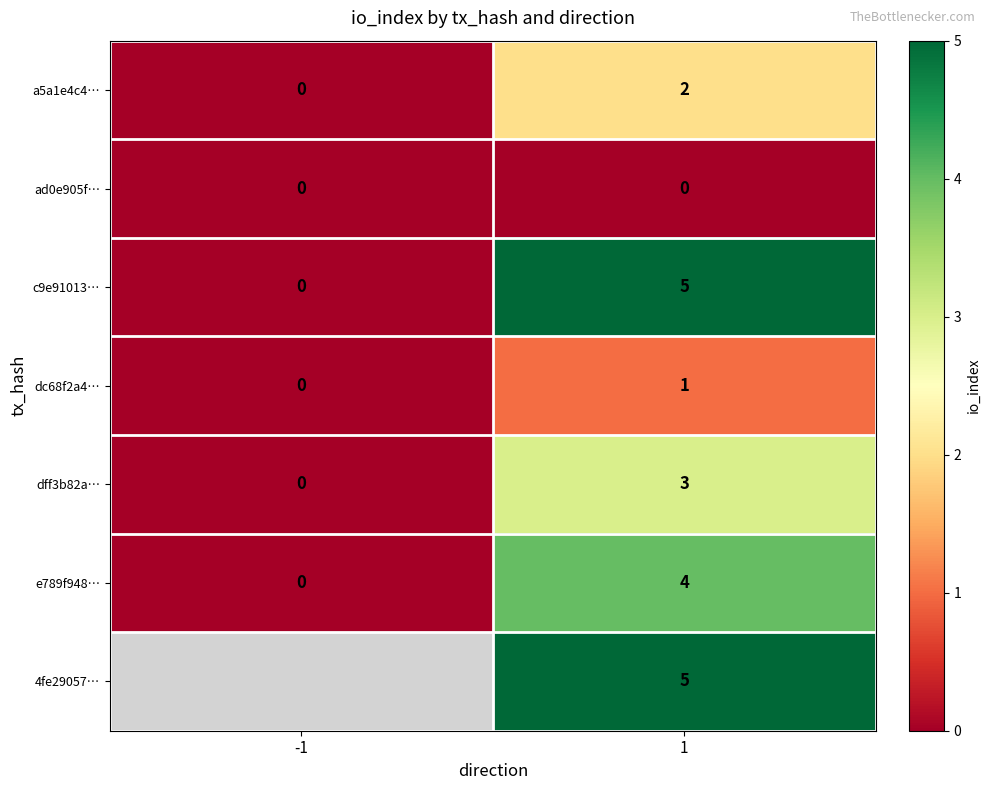

Is the value of dff3b82a… at -1 greater than the value of dc68f2a4… at 1?

No